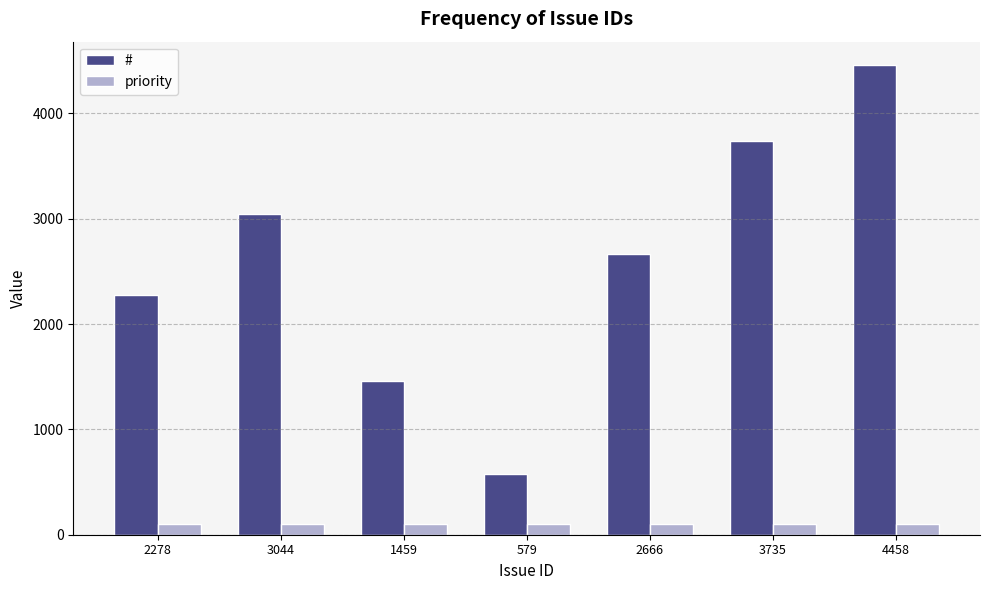

Between 1459 and 2666, which series saw the biggest shift?

#